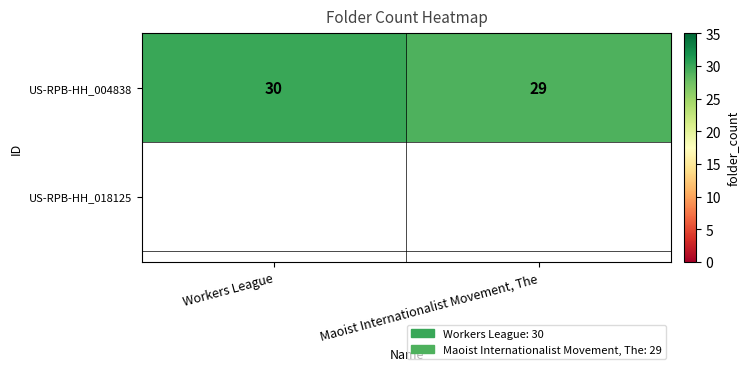

Count the values in the range 29 to 30.

2